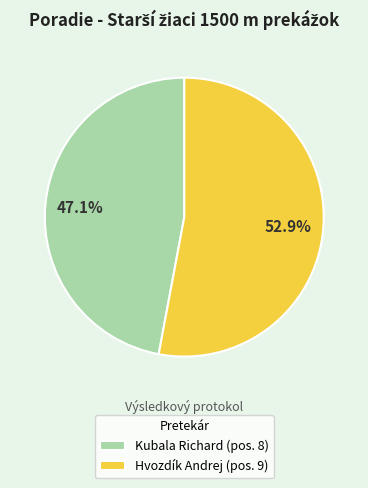

To the nearest percent, what percentage of the pie is Kubala Richard?

47%